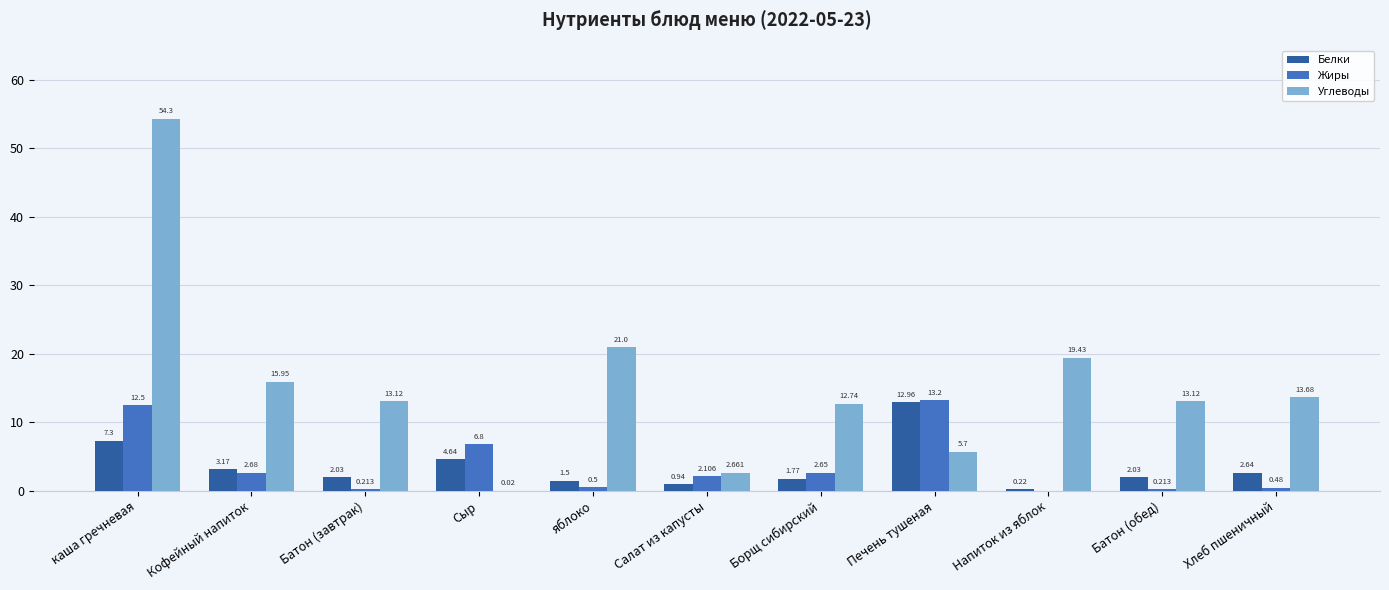

How many data points does each series have?

11